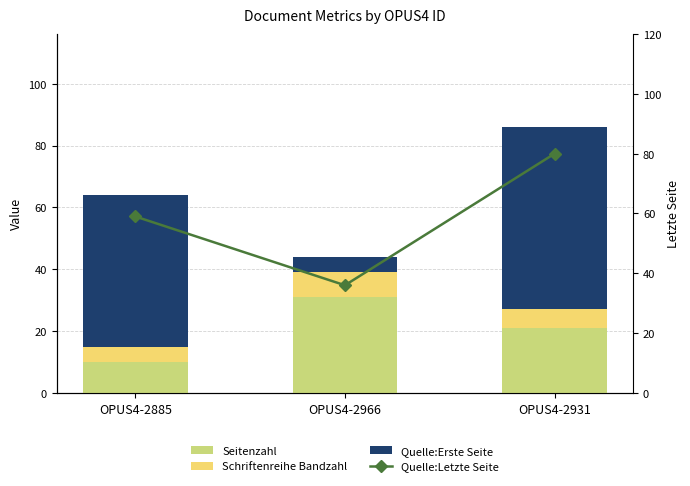

Does the chart contain any negative values?

No